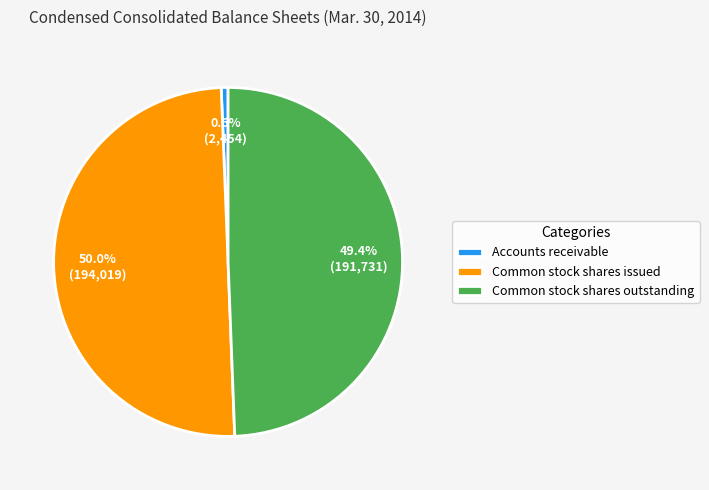

To the nearest percent, what is the difference between the largest and smallest slice percentages?

49%